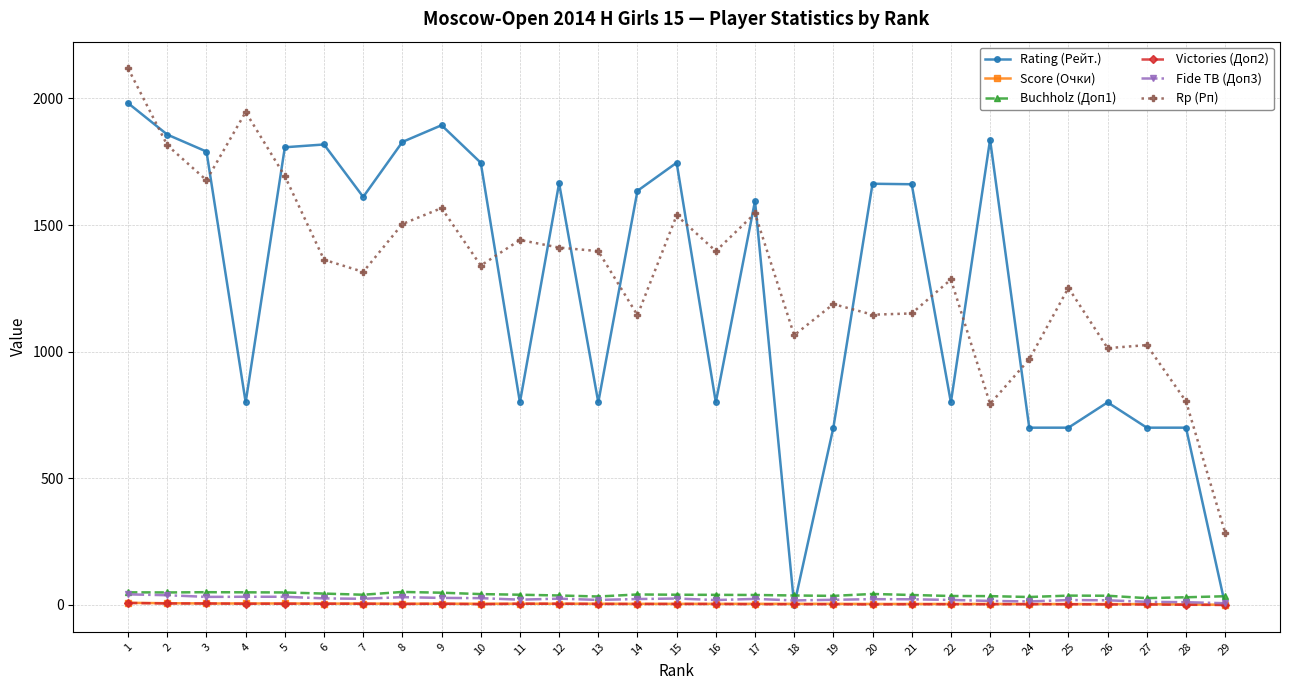

How many data points in Fide TB (Доп3) are less than 23?

14